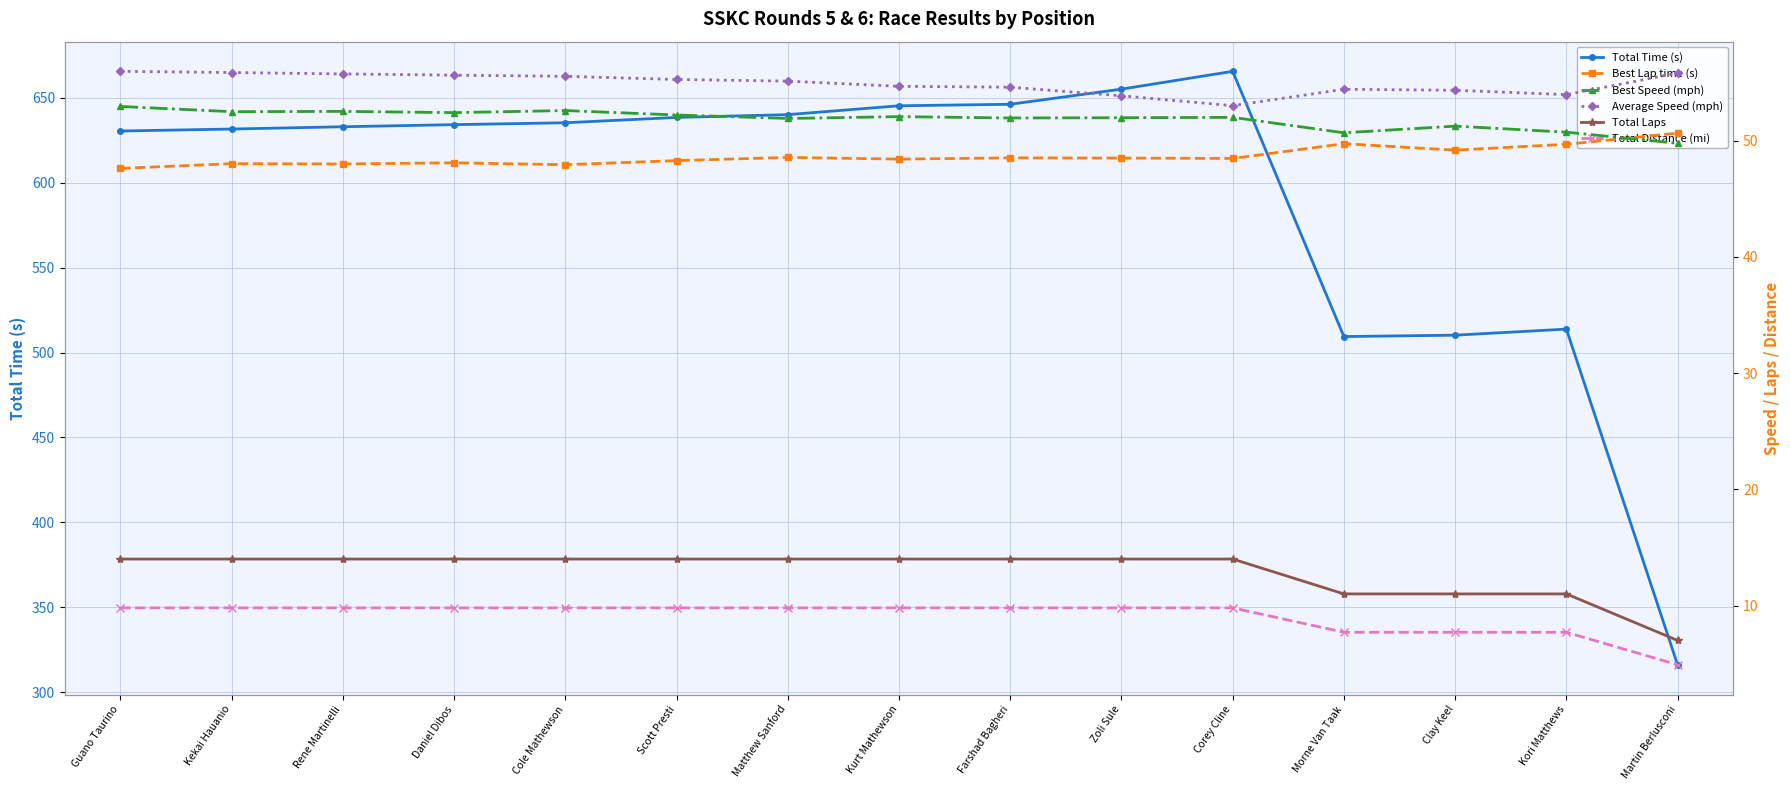

Between Daniel Dibos and Kori Matthews, which series saw the biggest shift?

Total Time (s)